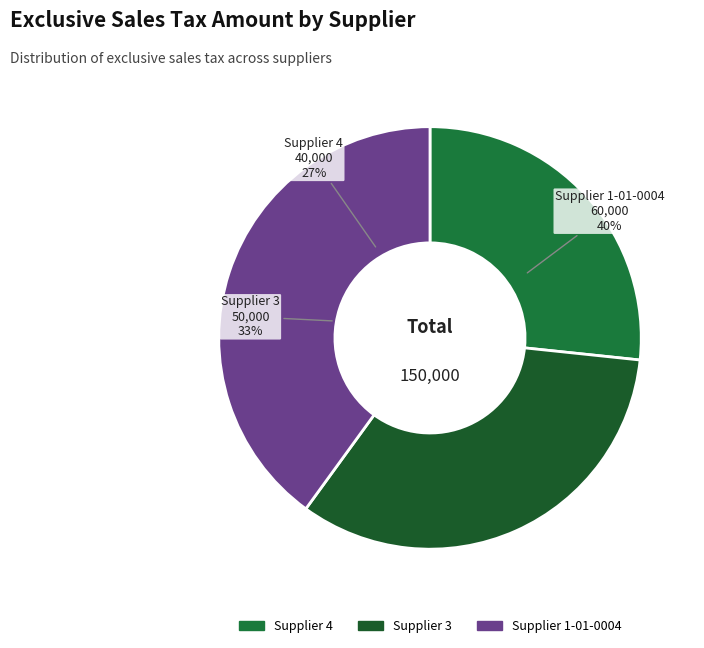

What percentage is the 1-01-0004 slice, to the nearest percent?

40%